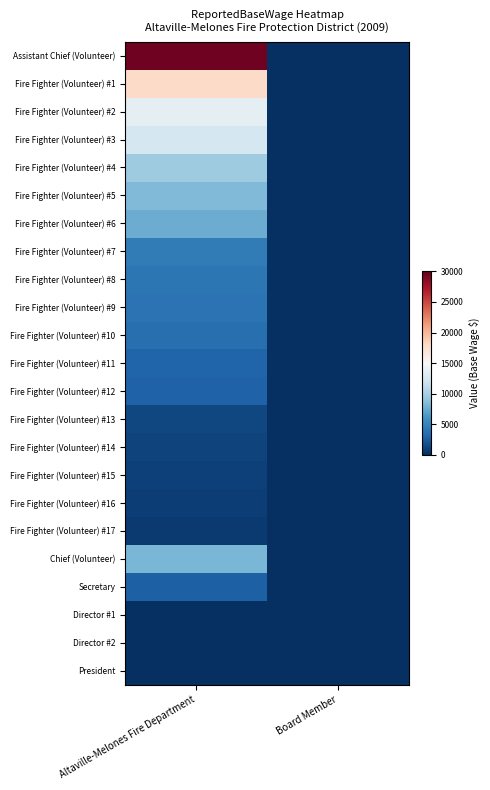

Which has a higher value, Altaville-Melones Fire Department or Board Member?

Altaville-Melones Fire Department